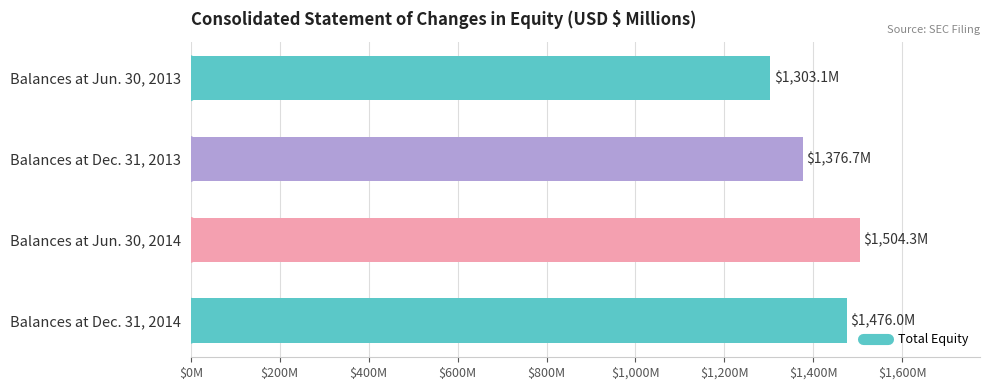

At which label does the data first exceed 1476?

Balances at Jun. 30, 2014